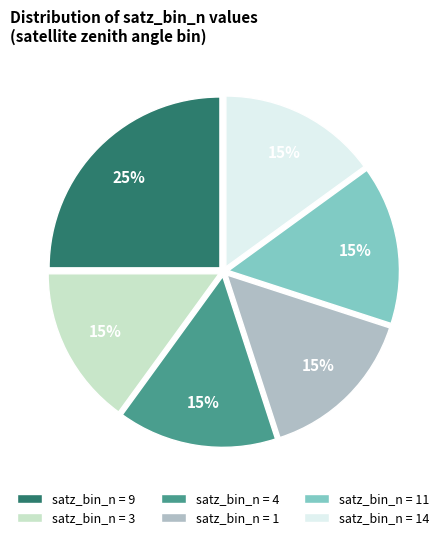

Do satz_bin_n = 11 and satz_bin_n = 9 together represent more than half of the pie?

No